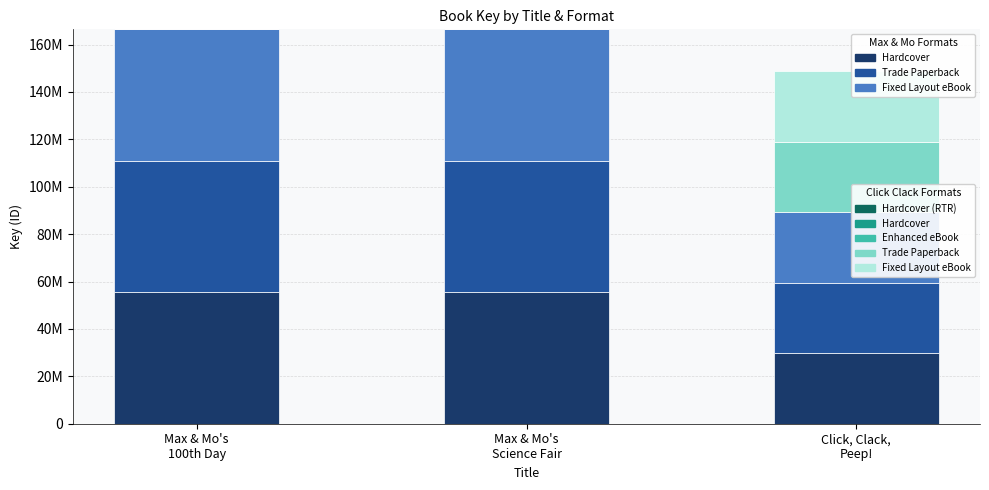

True or false: Format 1 has a value of 29731391.6 at Click, Clack,
Peep!.

True